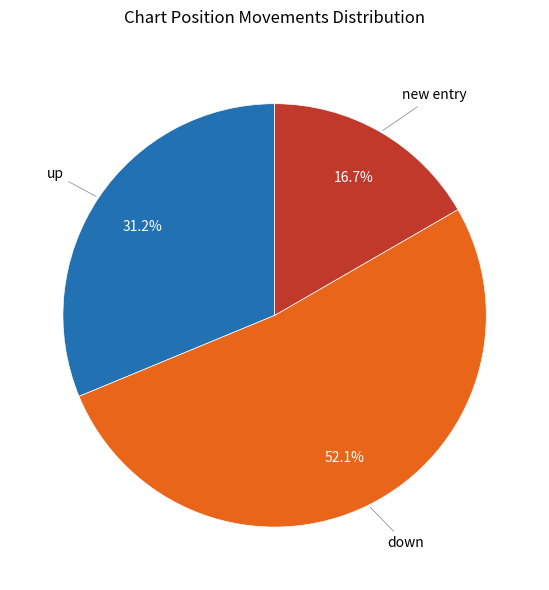

Is there any slice that represents more than half of the pie?

Yes